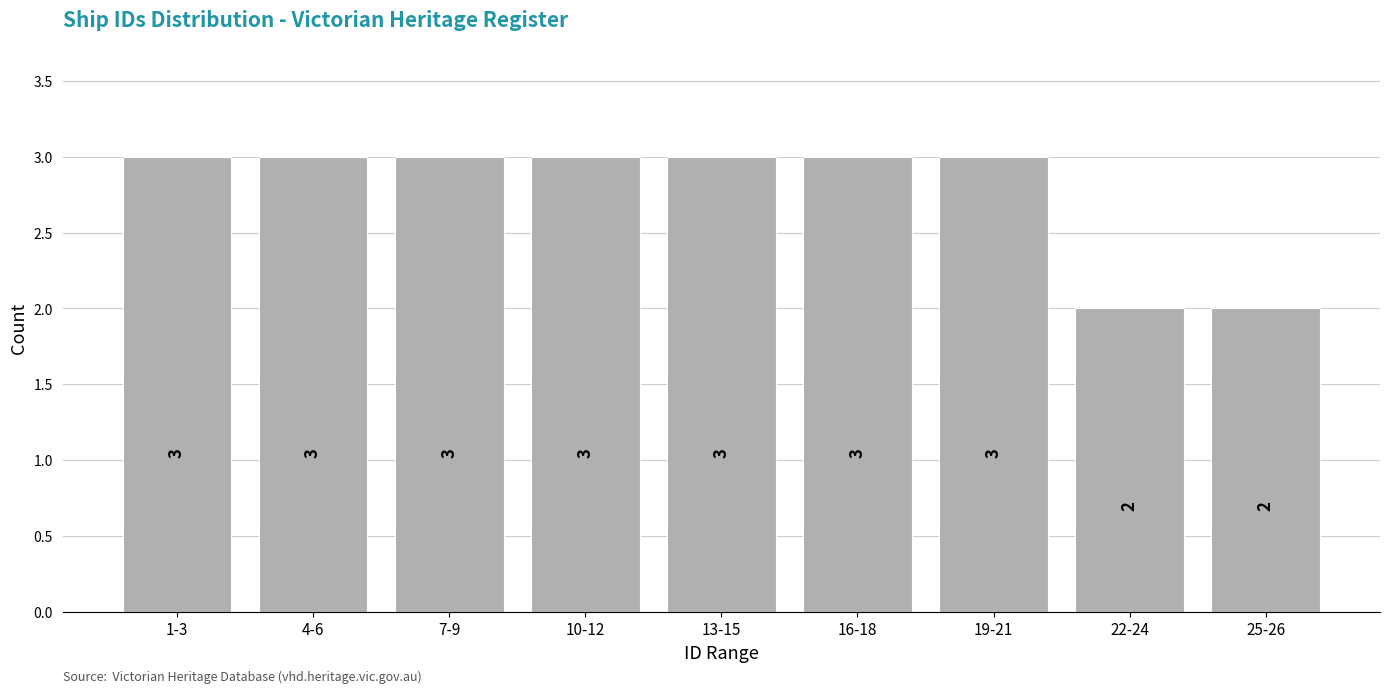

Reading left to right, transcribe all the data shown in this chart.

1-3=3	4-6=3	7-9=3	10-12=3	13-15=3	16-18=3	19-21=3	22-24=2	25-26=2